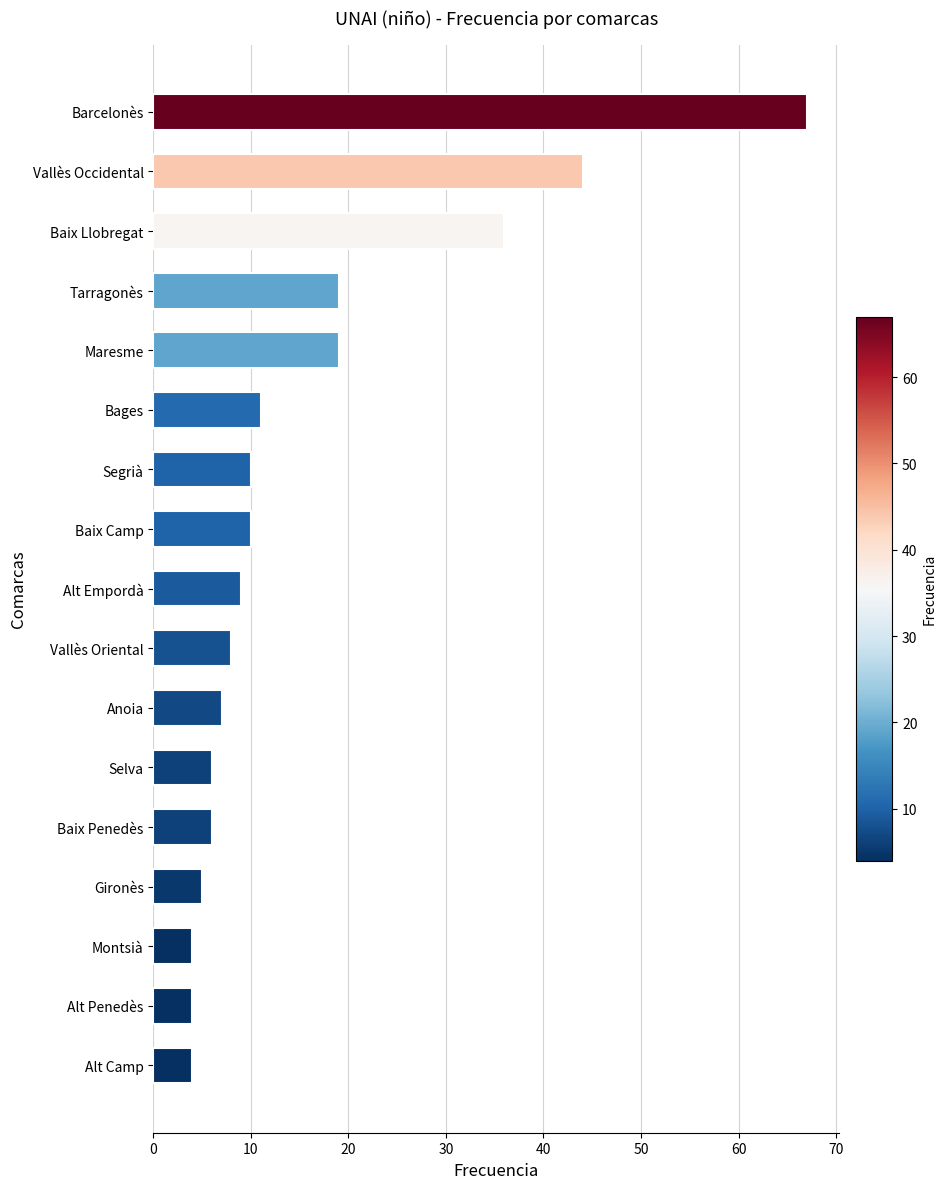

Reading top to bottom, list all the values displayed in this chart.

67	44	36	19	19	11	10	10	9	8	7	6	6	5	4	4	4